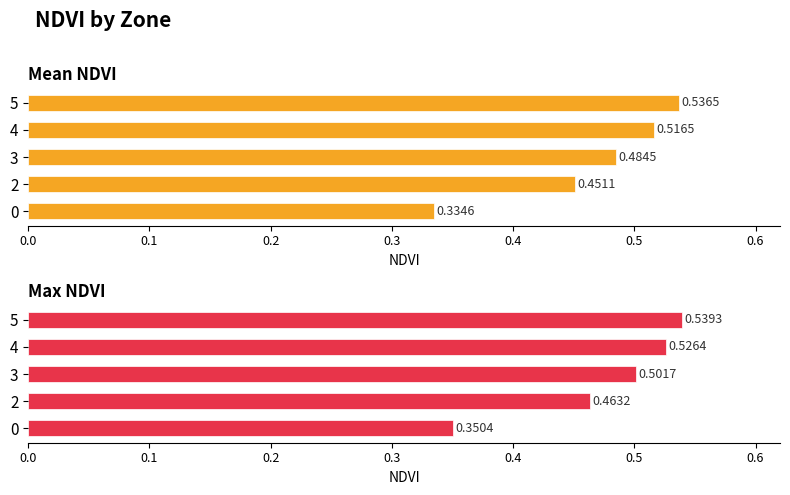

What is the lowest value of the Mean NDVI series?

0.3